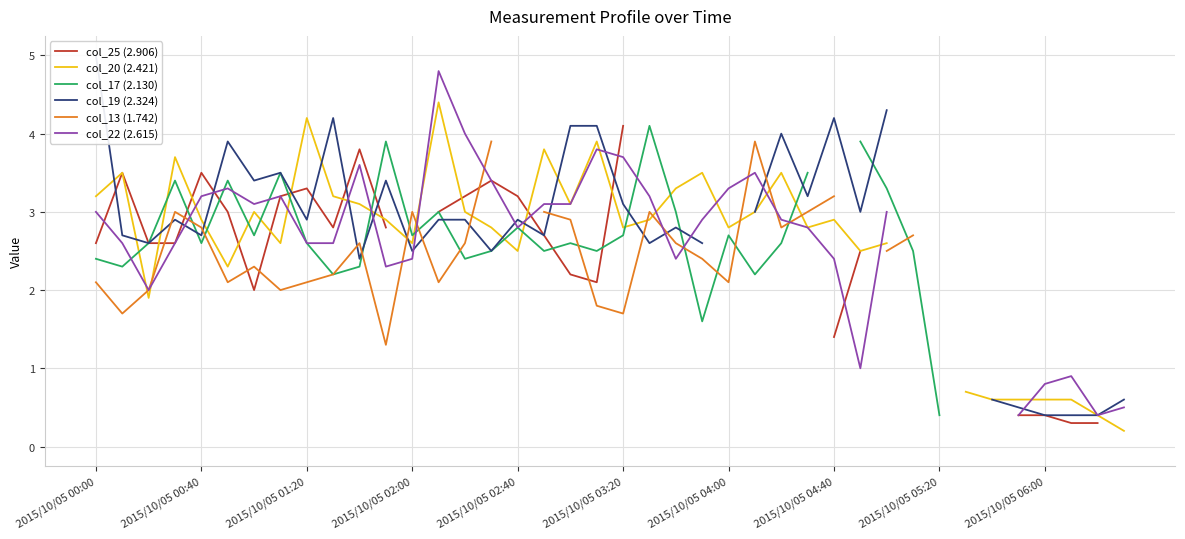

What is the maximum value for col_25 (2.906)?

4.1